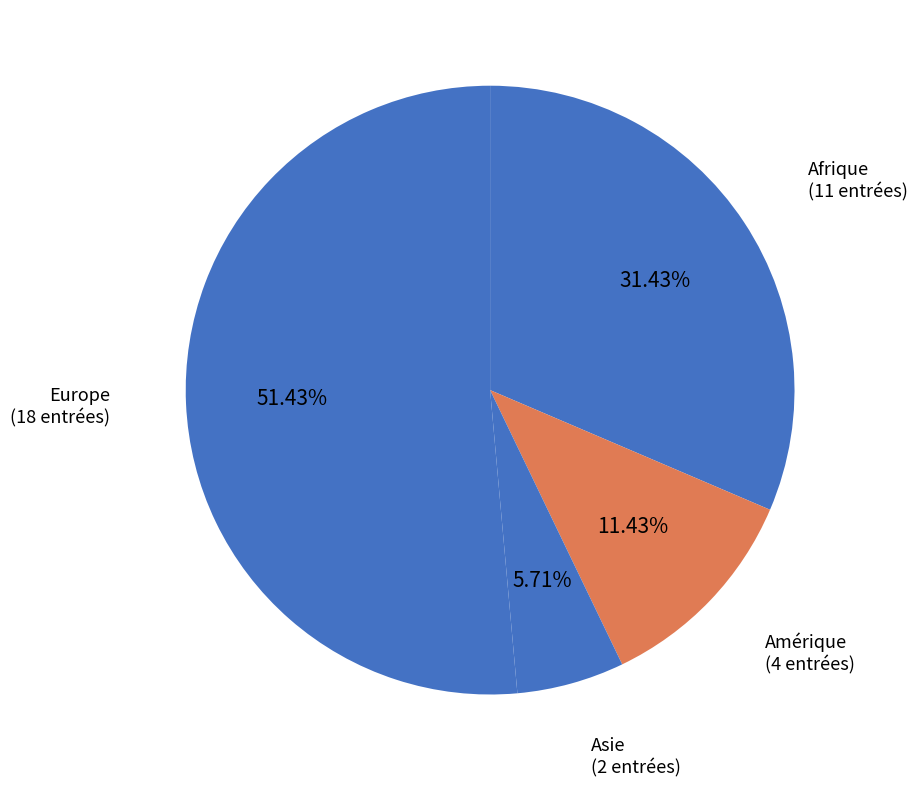

Count the number of slices in the pie.

4